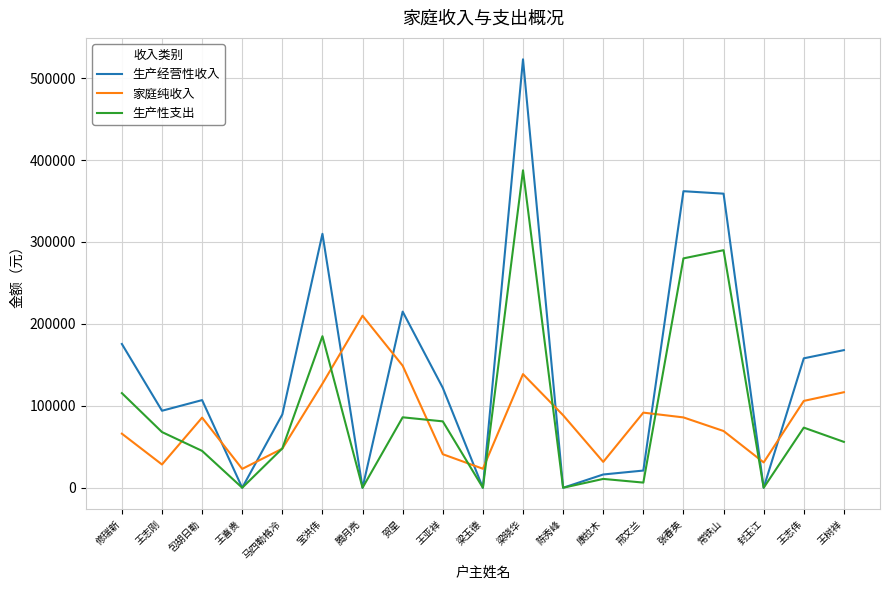

Which label corresponds to the largest value in the chart?

梁晓华